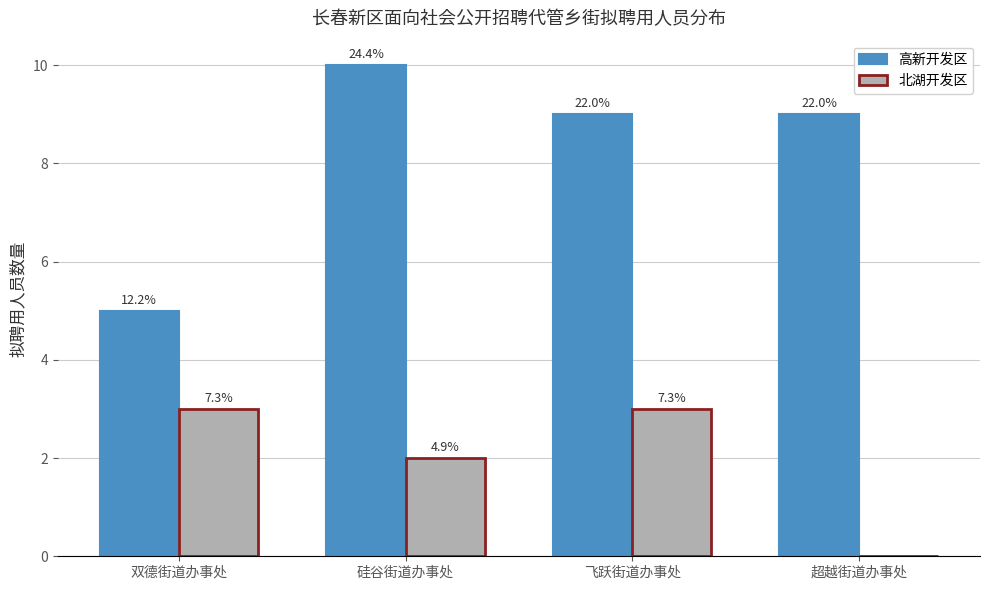

What are all the series names shown in the legend?

高新开发区, 北湖开发区